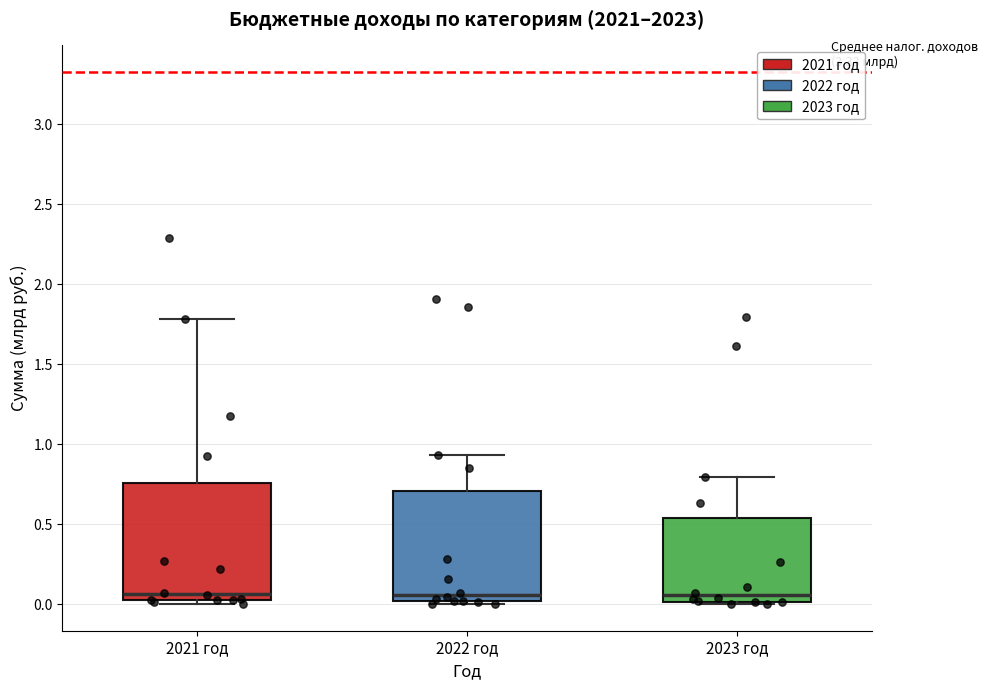

Reading left to right, transcribe this box plot: for each box, give where its median line is, the range the box spans, and where its two whiskers end, as read against the y-axis. The values are not printed on the chart, so give them approximately, as read against the axis.

2021 год: median 0.05, box 0.00 to 0.75, whiskers 0.00 (just below the box's lower edge) to 1.80
2022 год: median 0.05, box 0.00 to 0.70, whiskers 0.00 (just below the box's lower edge) to 0.95
2023 год: median 0.05, box 0.00 to 0.55, whiskers 0.00 (just below the box's lower edge) to 0.80